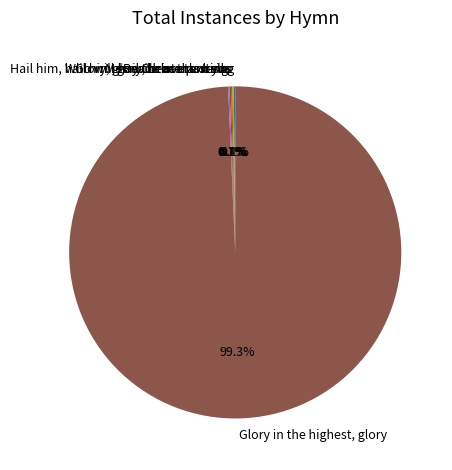

To the nearest percent, what is the average slice percentage?

17%